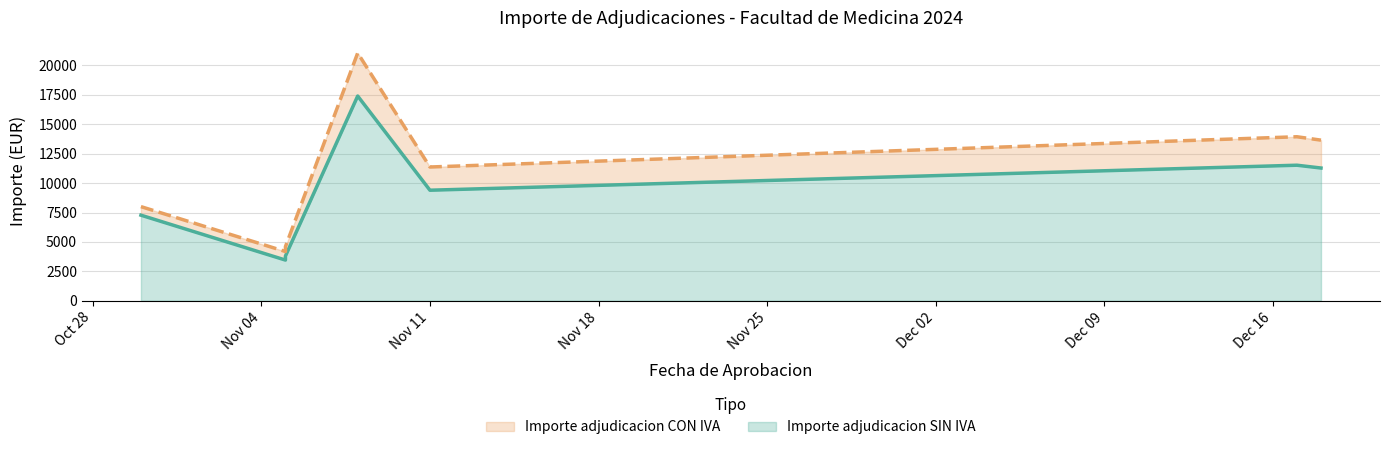

Between 2024-12-18 and 2024-10-30, which is larger?

2024-12-18